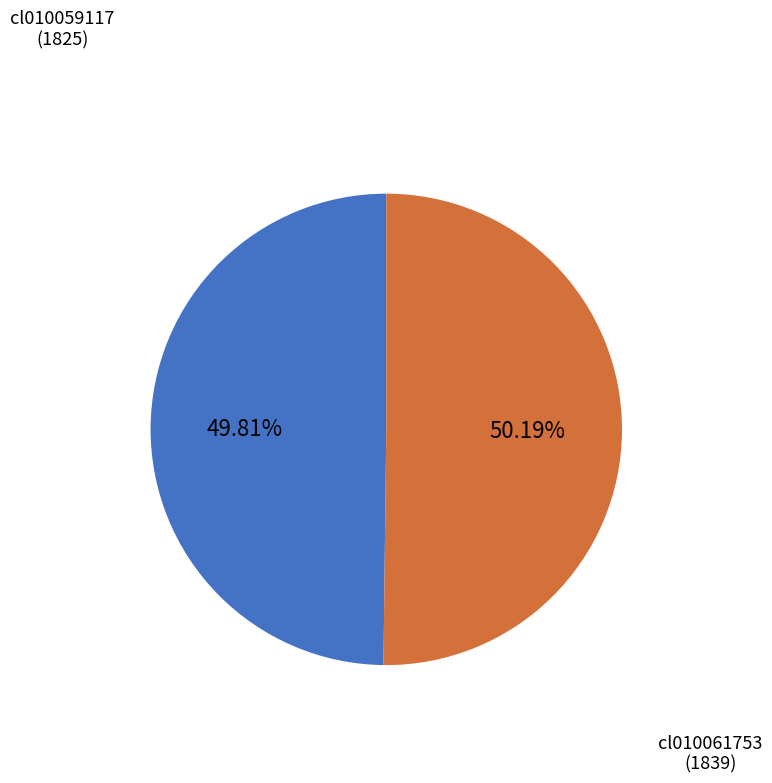

Which category has the smallest portion of the pie?

cl010059117